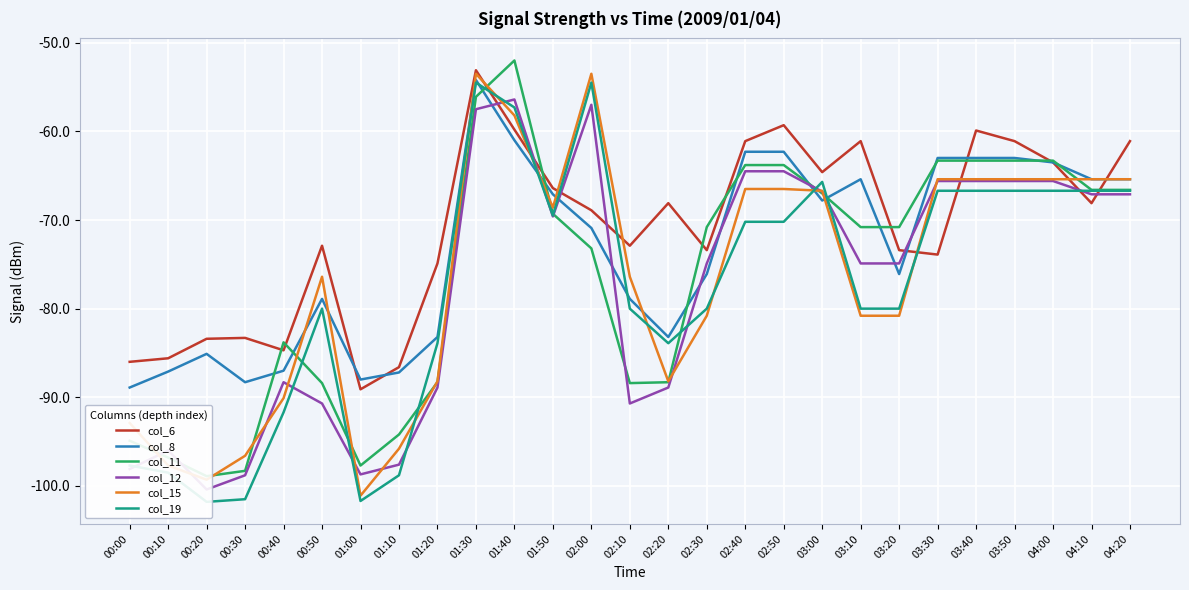

What is the greatest value displayed?

-52.0